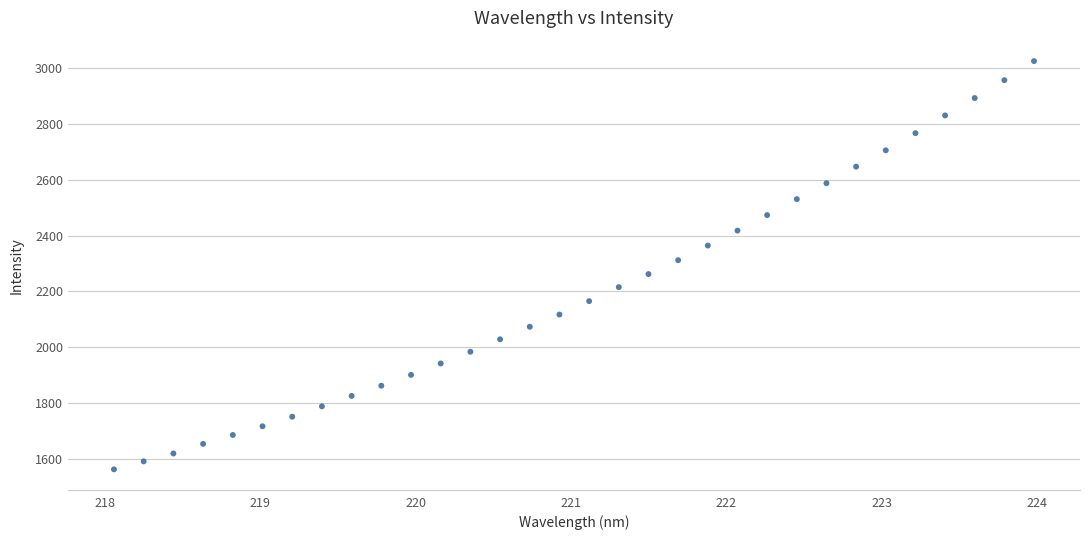

What is the range of Y values (max minus min)?

1464.2